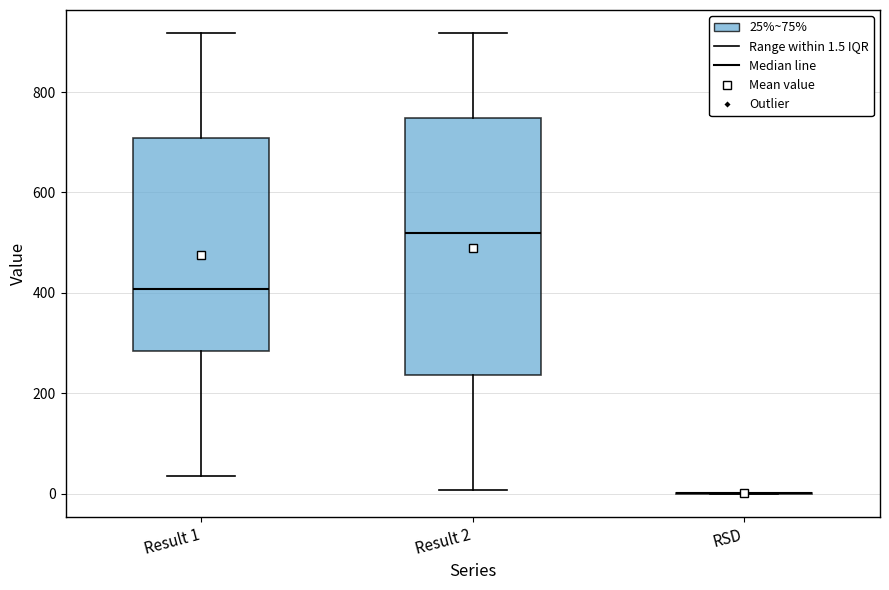

Reading left to right, transcribe this box plot: for each box, give where its median line is, the range the box spans, and where its two whiskers end, as read against the y-axis. The values are not printed on the chart, so give them approximately, as read against the axis.

Result 1: median 400, box 280 to 700, whiskers 40 to 920
Result 2: median 520, box 240 to 740, whiskers 0 to 920
RSD: box collapsed to a line at 0, whiskers 0 to 0